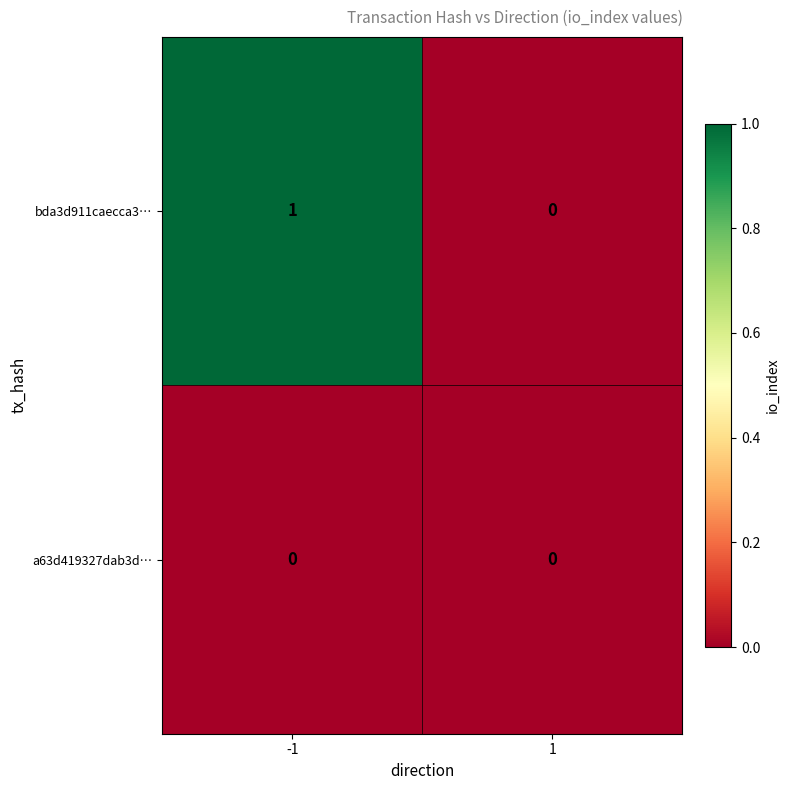

Which series changed the most between -1 and 1?

bda3d911caecca3…